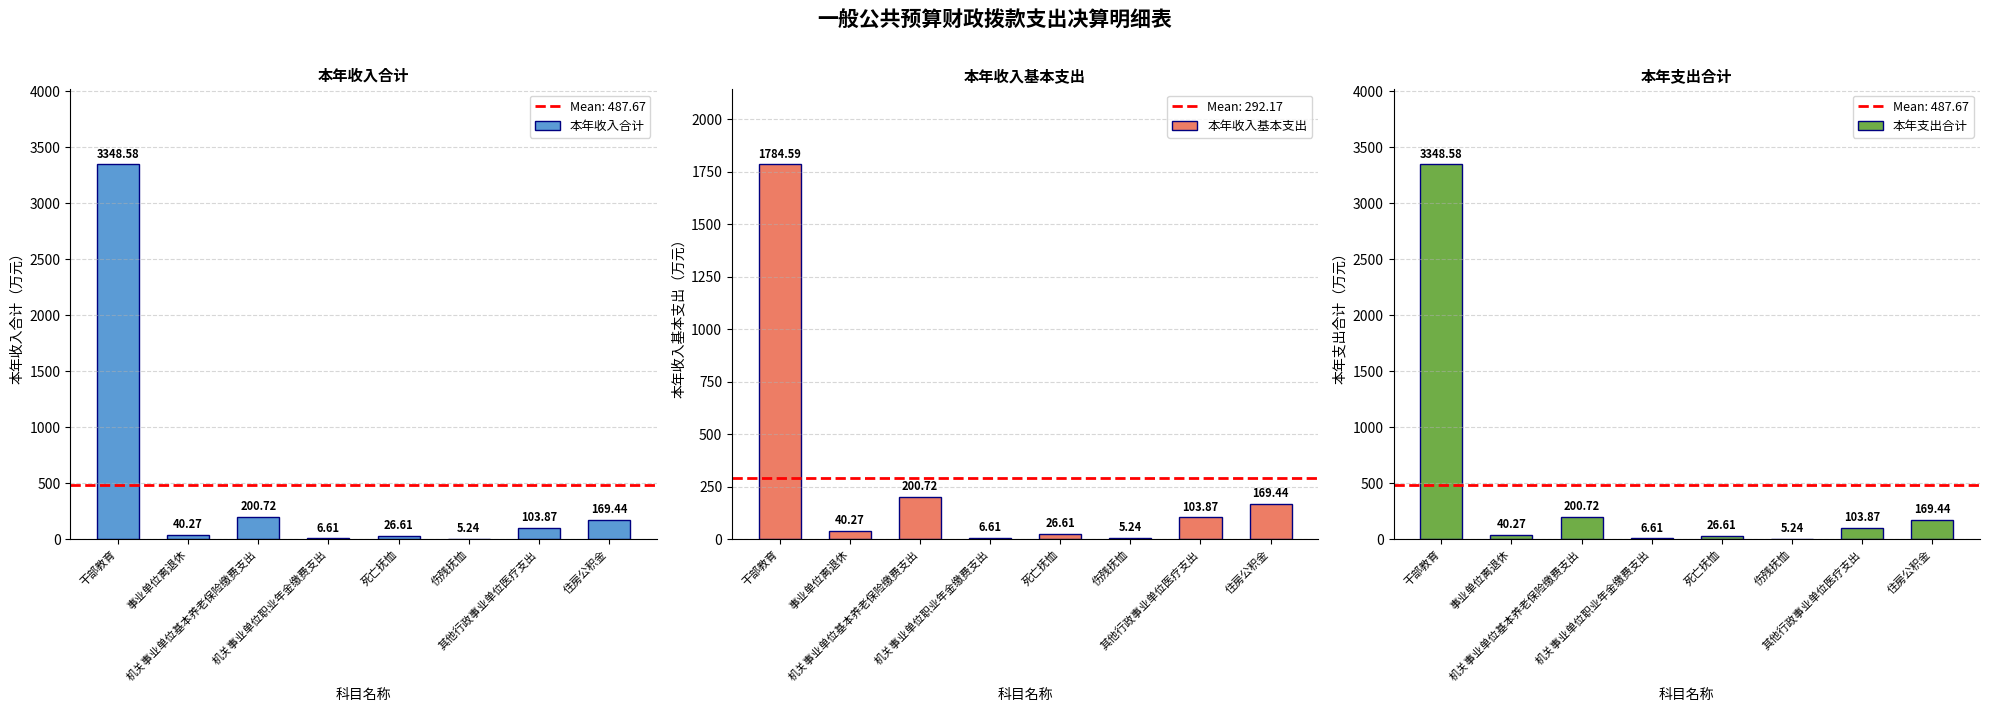

Reading left to right, what are all the values shown in this chart?

本年收入合计: 3348.6	40.3	200.7	6.6	26.6	5.2	103.9	169.4
本年收入基本支出: 1784.6	40.3	200.7	6.6	26.6	5.2	103.9	169.4
本年支出合计: 3348.6	40.3	200.7	6.6	26.6	5.2	103.9	169.4